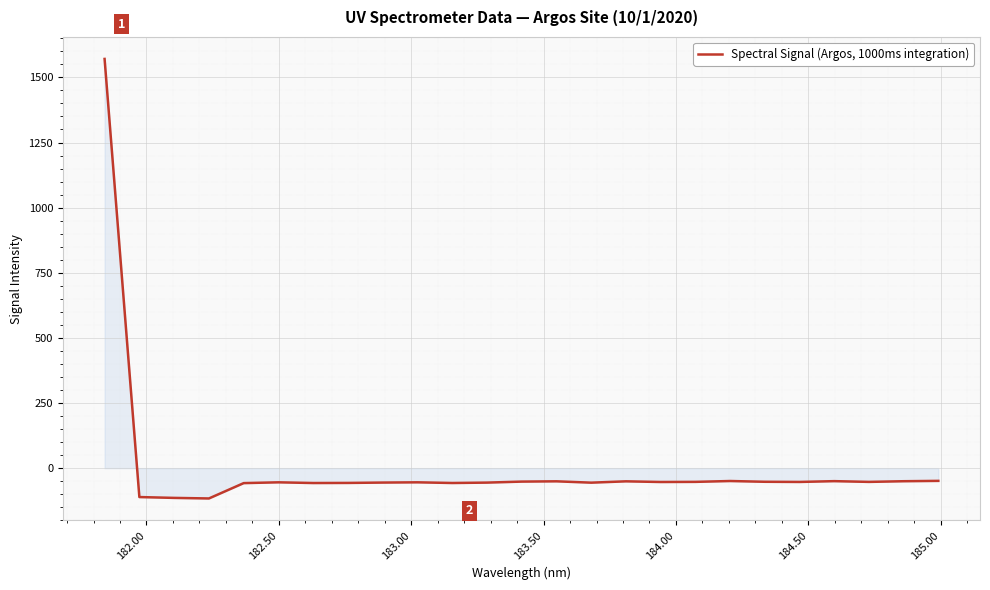

How many lines are shown in the chart?

1